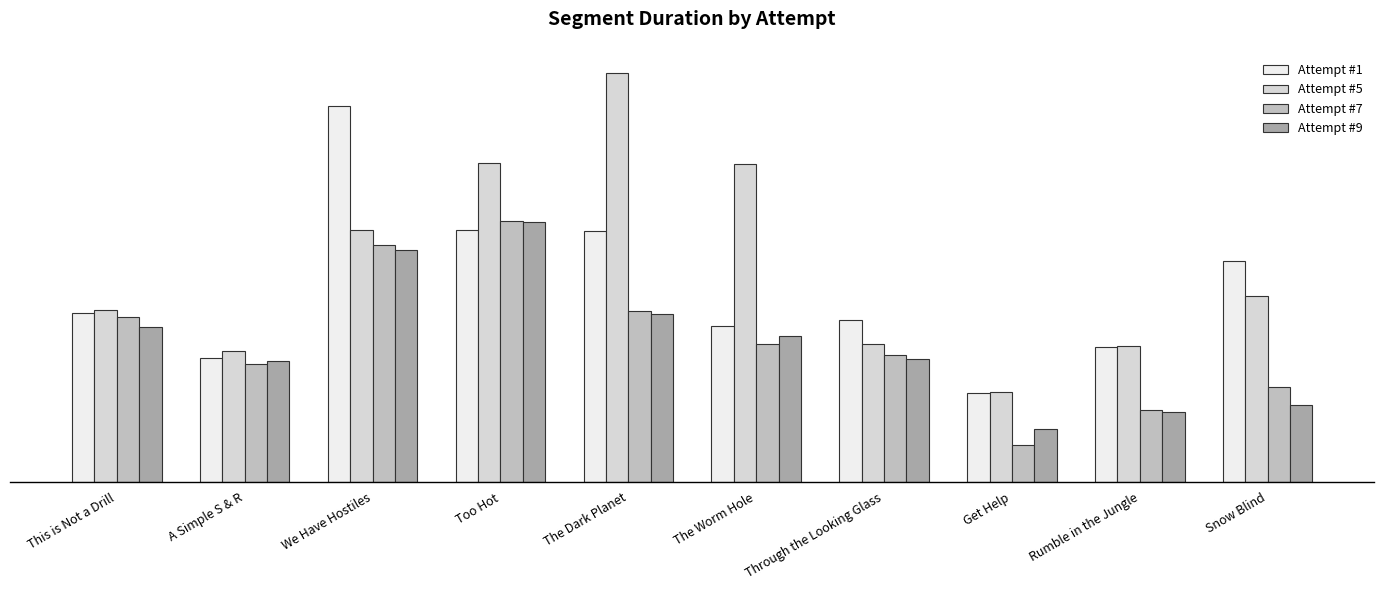

What is the difference between the highest and lowest values at A Simple S & R?

42304